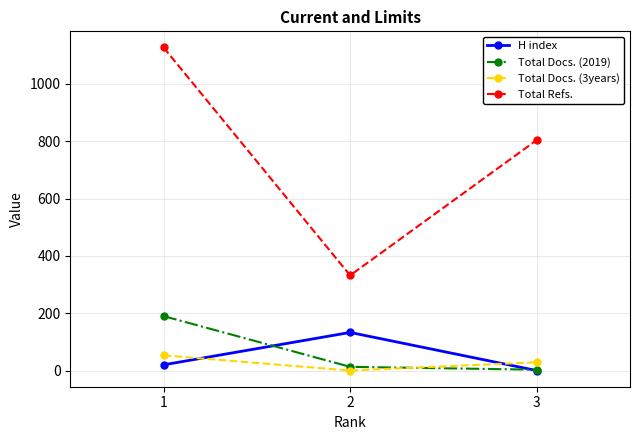

How many distinct data groups are displayed?

4